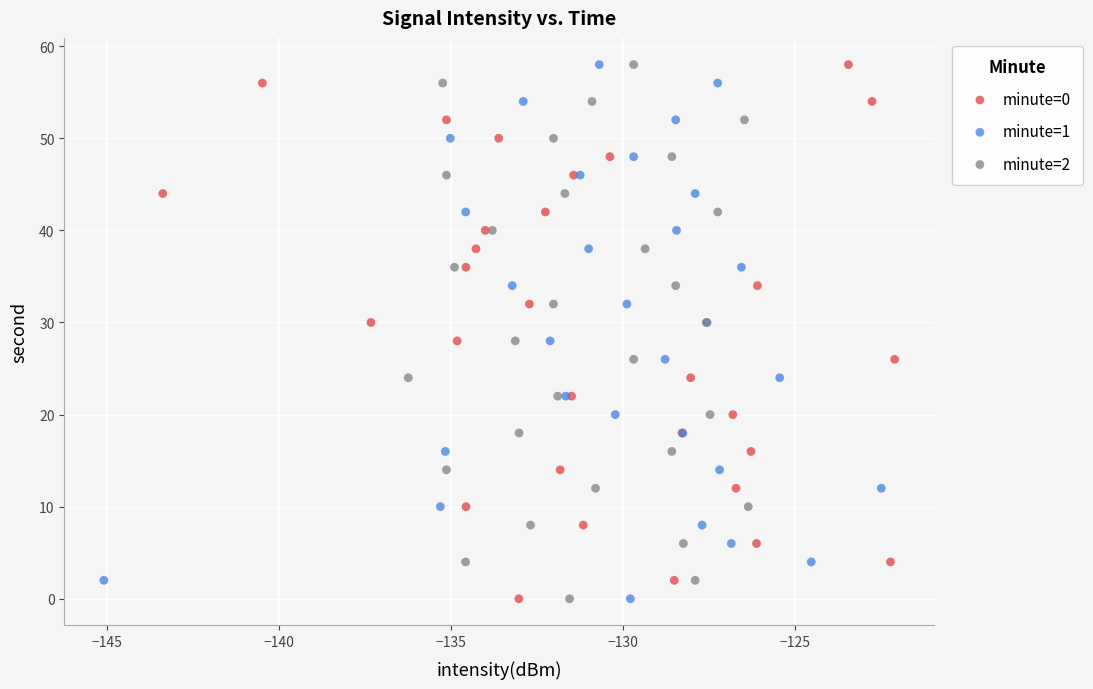

What are all the series names shown in the legend?

minute=0, minute=1, minute=2